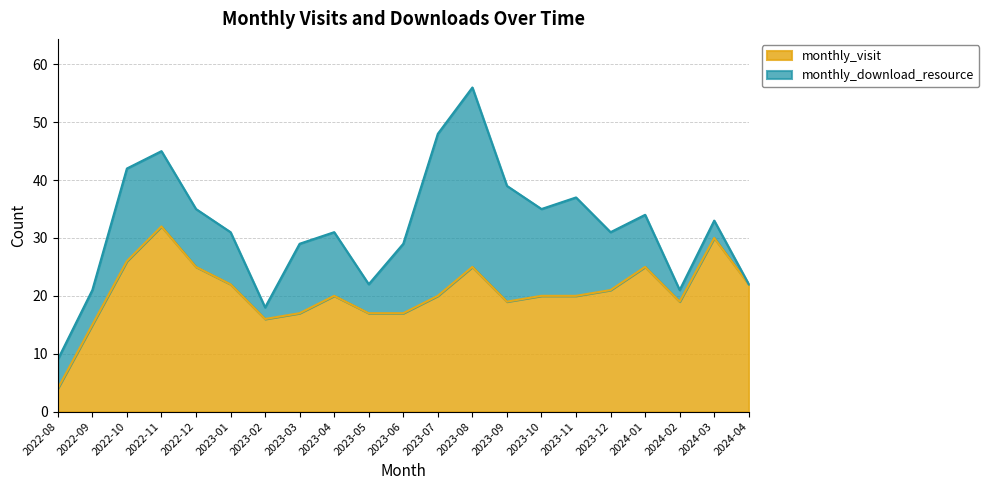

Does the chart have visible grid lines?

Yes